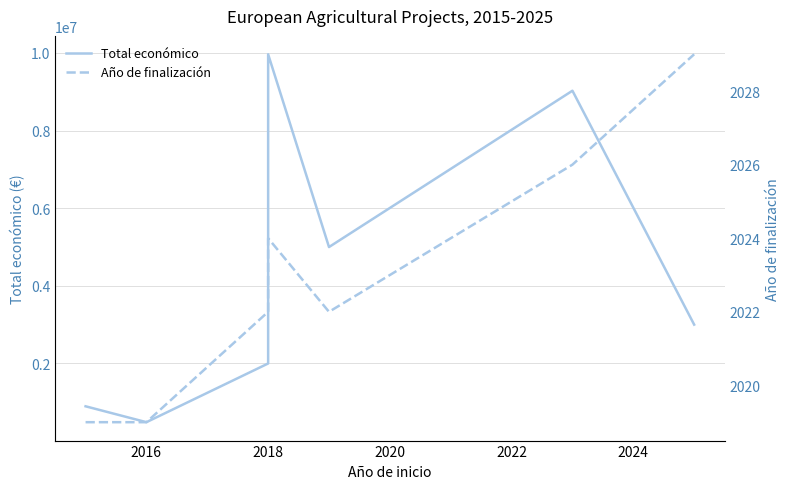

How many distinct data groups are displayed?

2